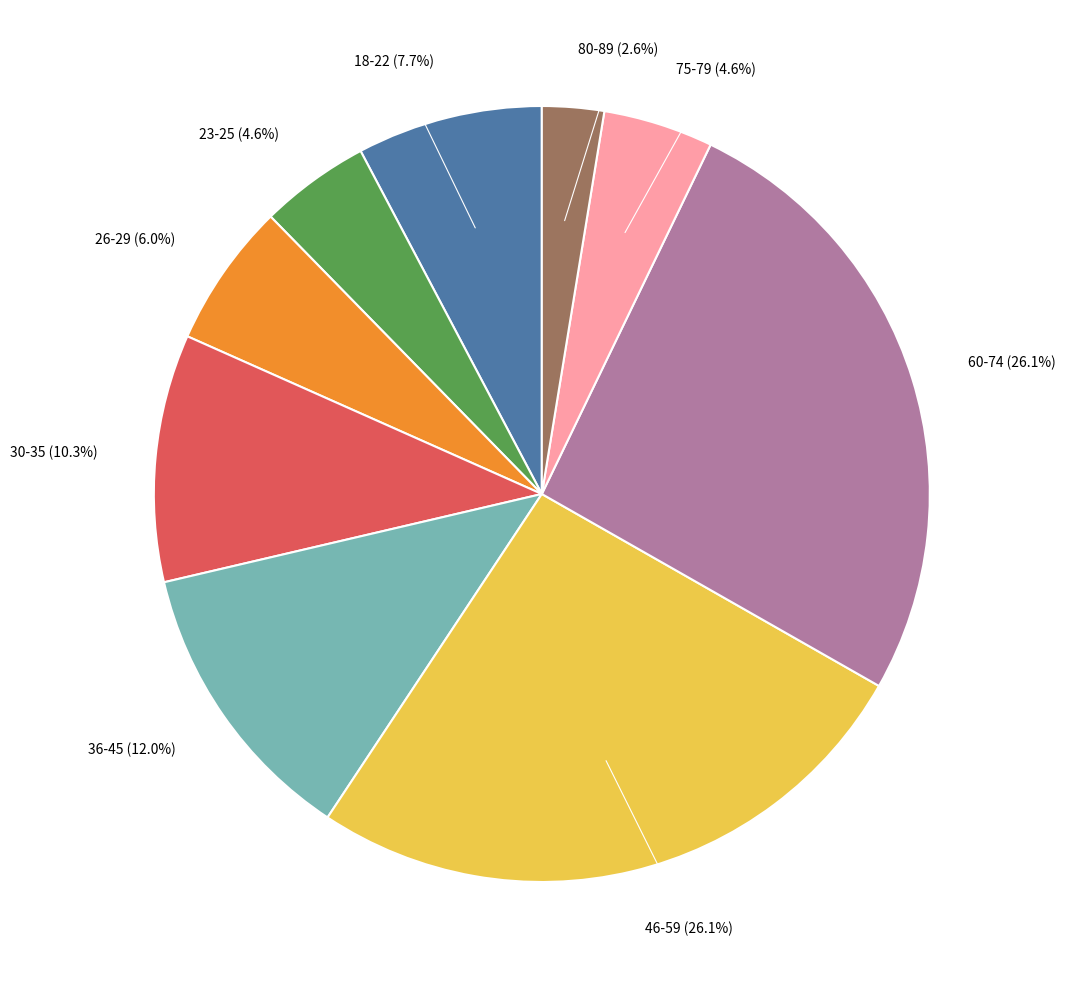

Is there any slice that represents more than half of the pie?

No